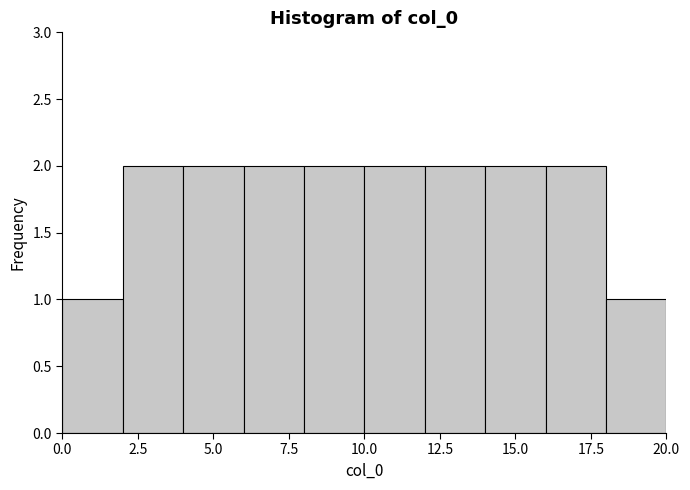

Reading left to right, list every bar in this chart as the range it spans on the x-axis followed by its height. The values are not printed on the chart, so give them approximately, as read against the axis.

0 to 2: 1
2 to 4: 2
4 to 6: 2
6 to 8: 2
8 to 10: 2
10 to 12: 2
12 to 14: 2
14 to 16: 2
16 to 18: 2
18 to 20: 1